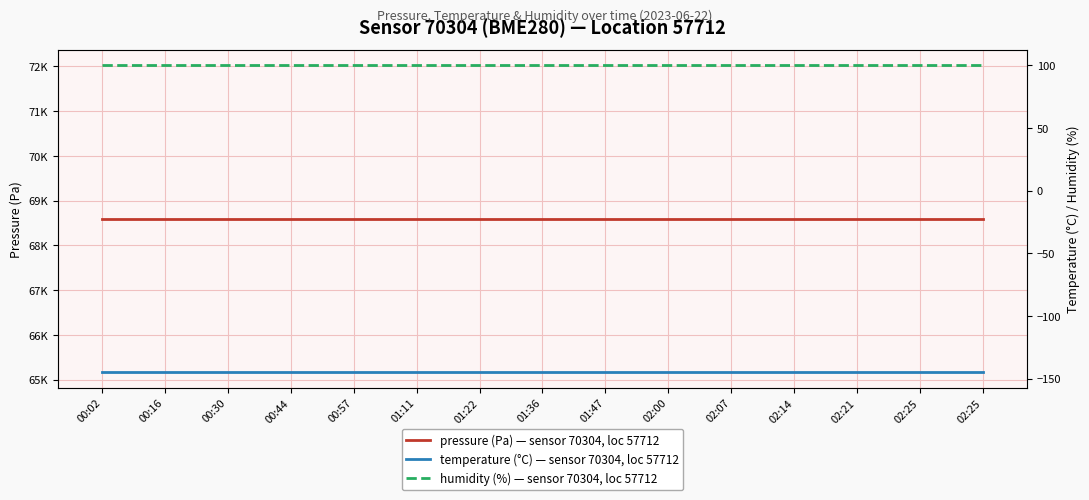

True or false: temperature and humidity intersect in this chart.

False